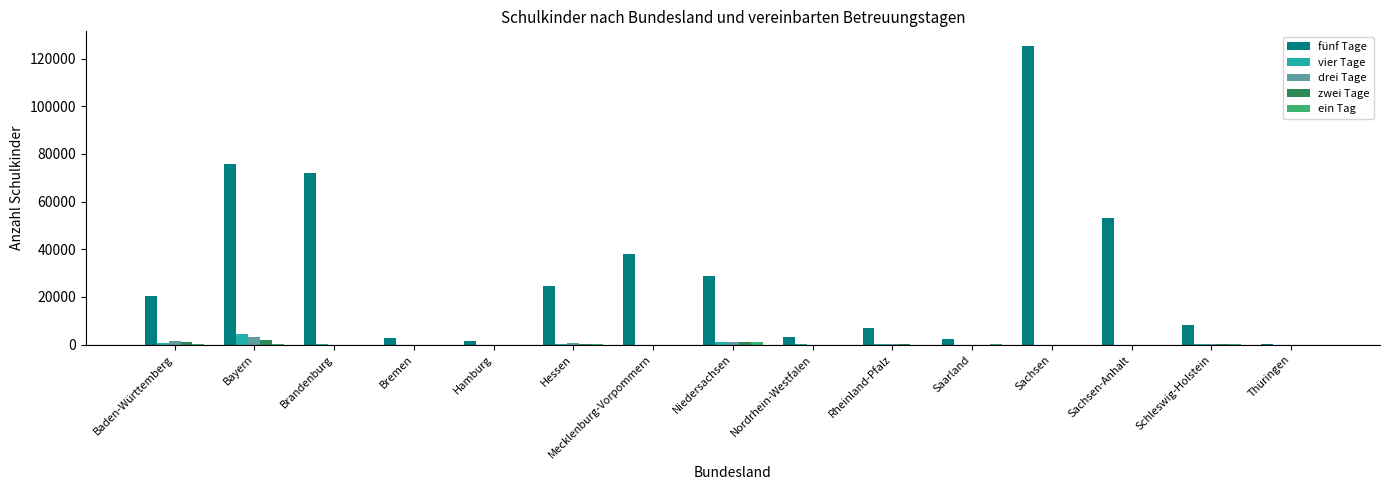

How many data points does each series have?

15